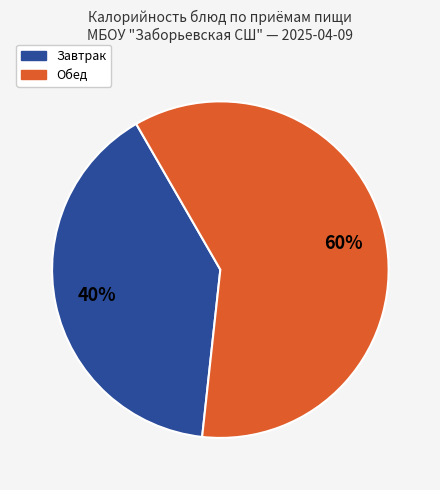

To the nearest percent, what is the difference between the largest and smallest slice percentages?

20%